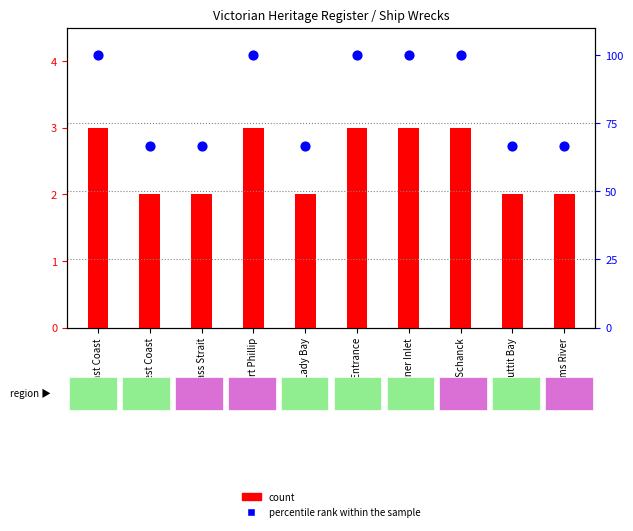

Approximately how many times larger is the value at East Coast compared to Bass Strait?

1.5